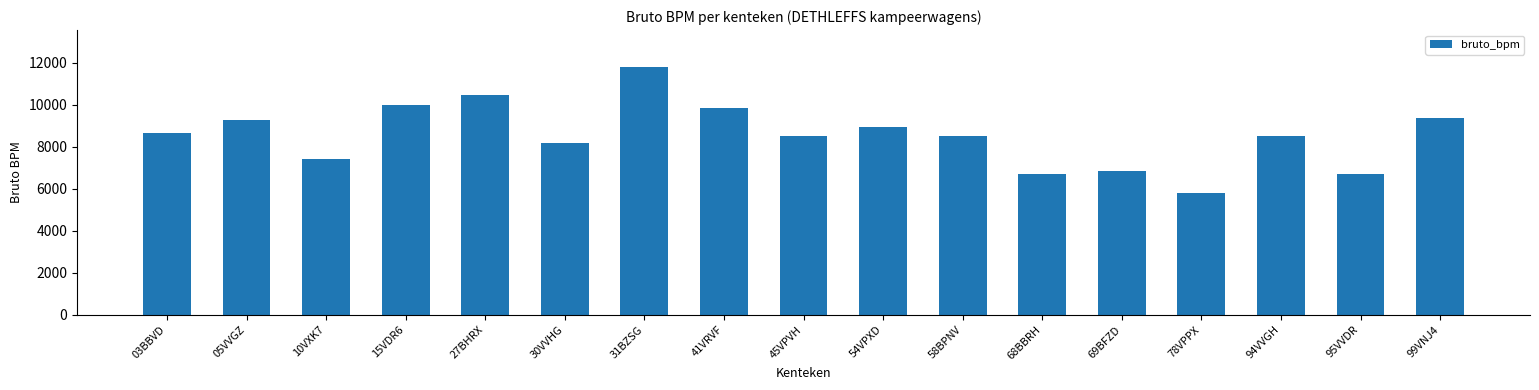

True or false: the data shows 9291 at 05VVGZ.

True